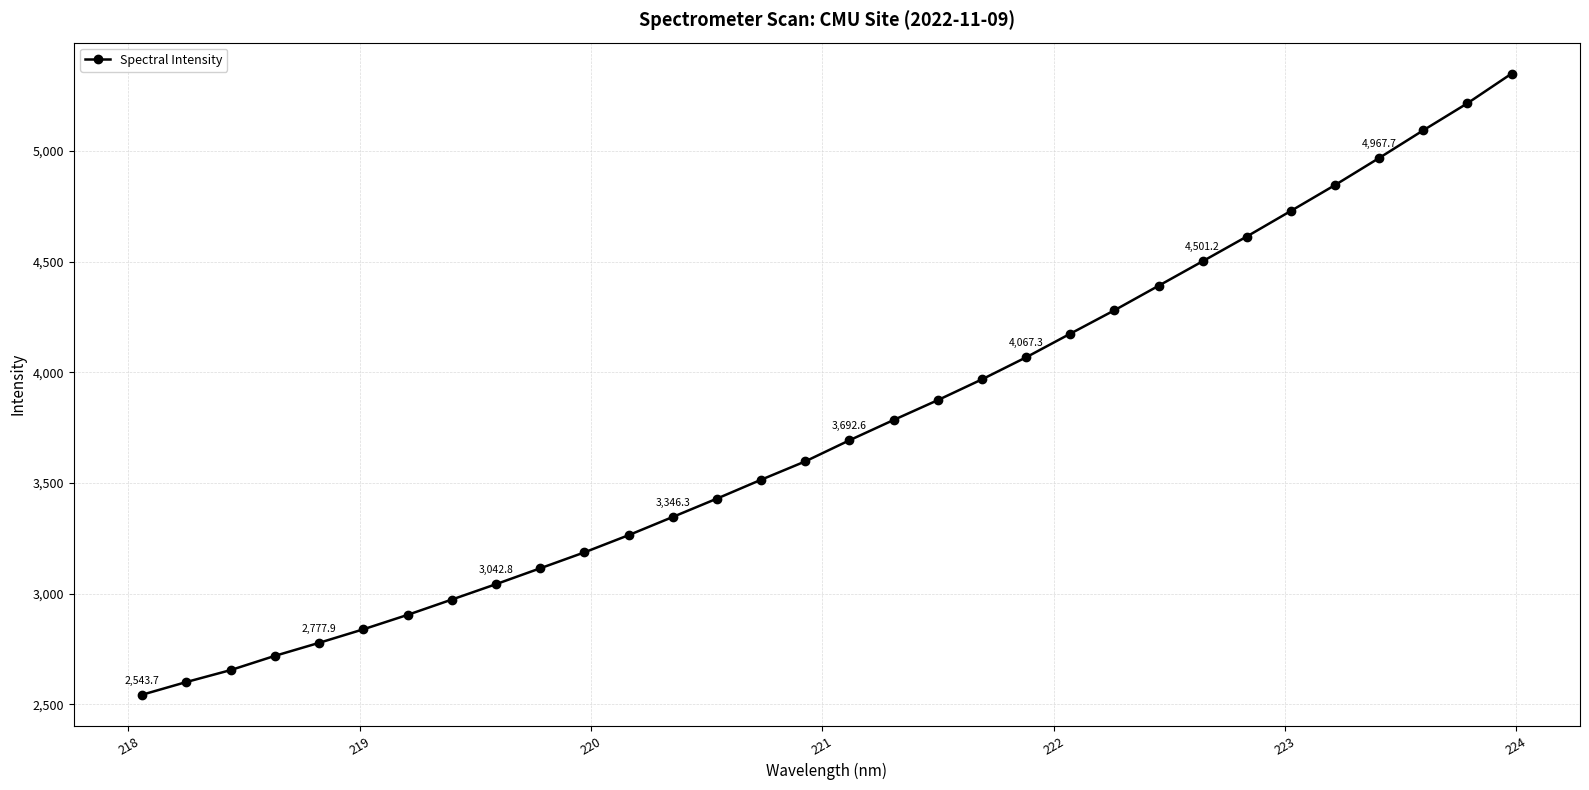

Count the number of values greater than 3692.

16